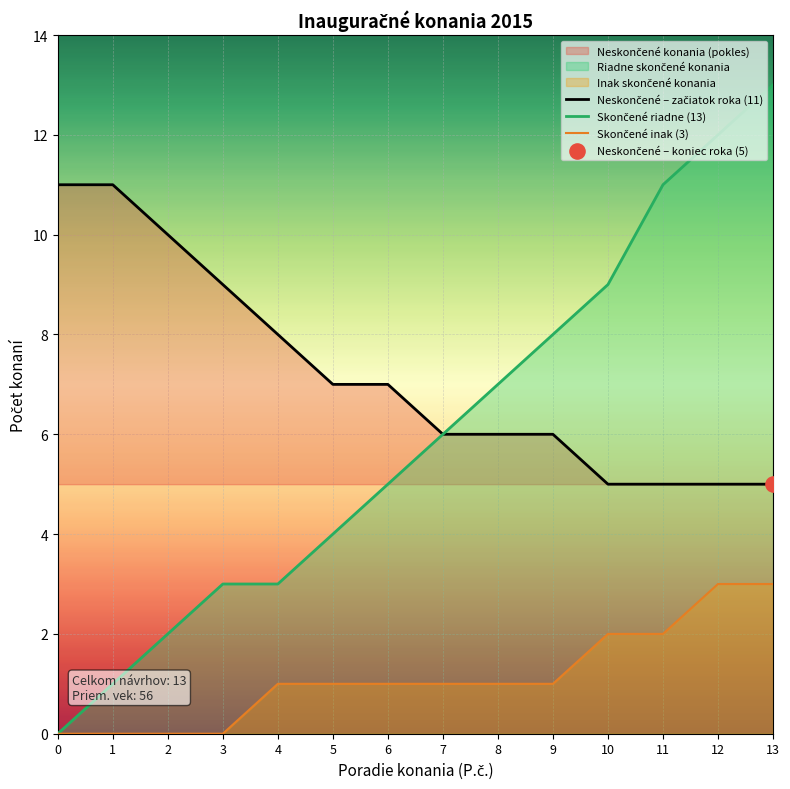

Which series contains the highest Y value?

Skončené riadne (13)